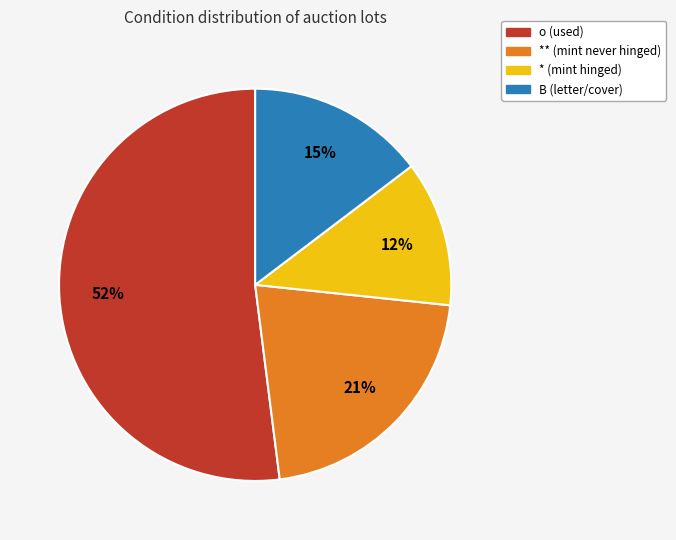

Does any single category account for the majority?

Yes